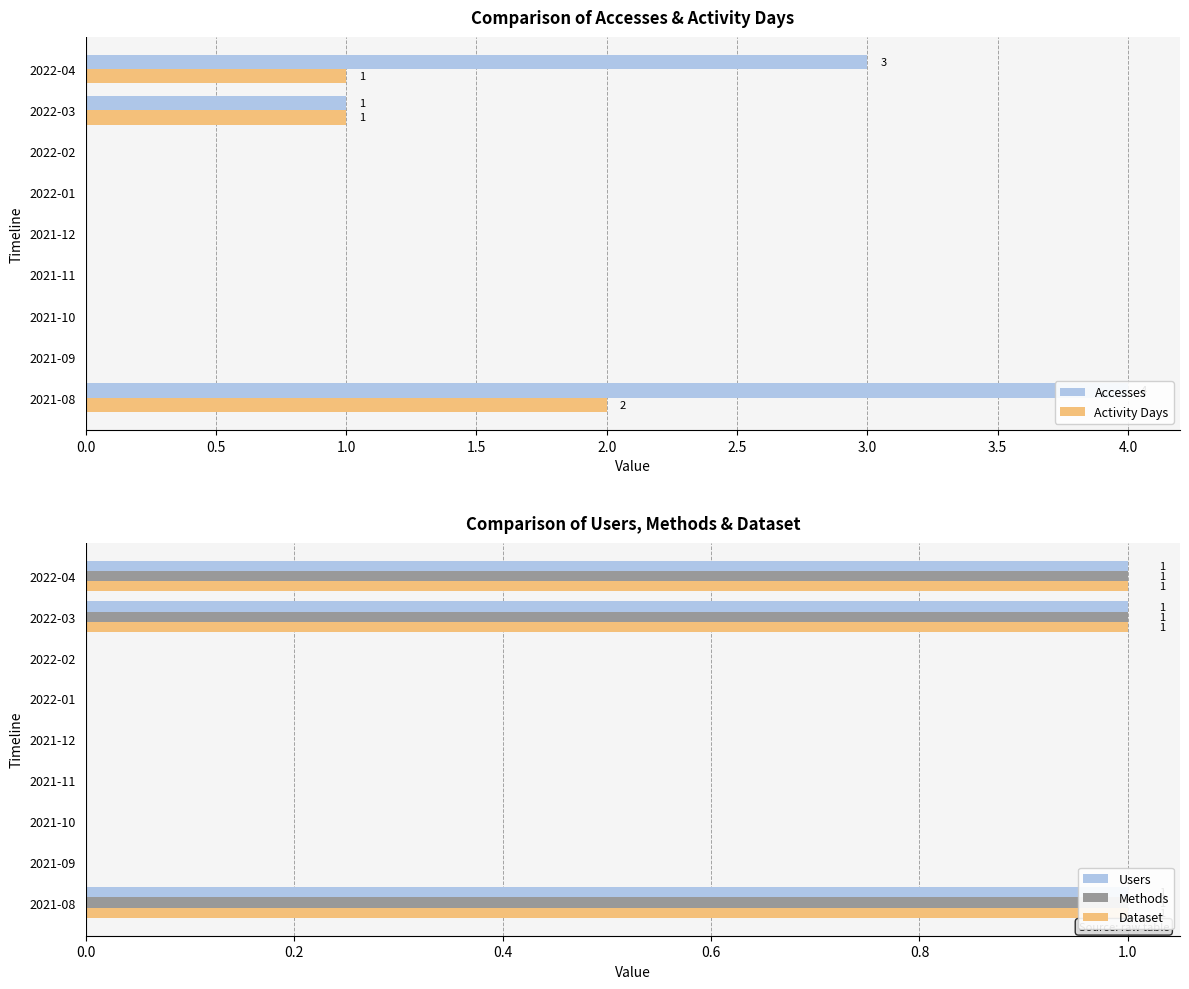

Is the value of Accesses at 2022-02 greater than the value of Activity Days at 2022-03?

No